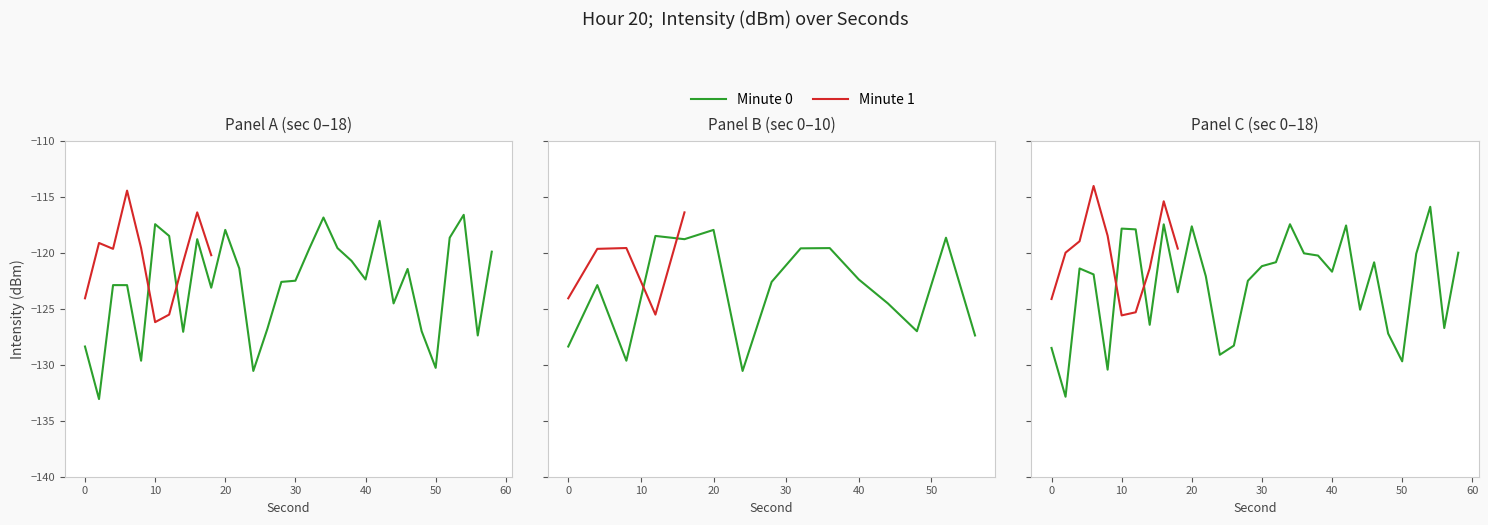

Does the chart display data point markers on the line(s)?

No